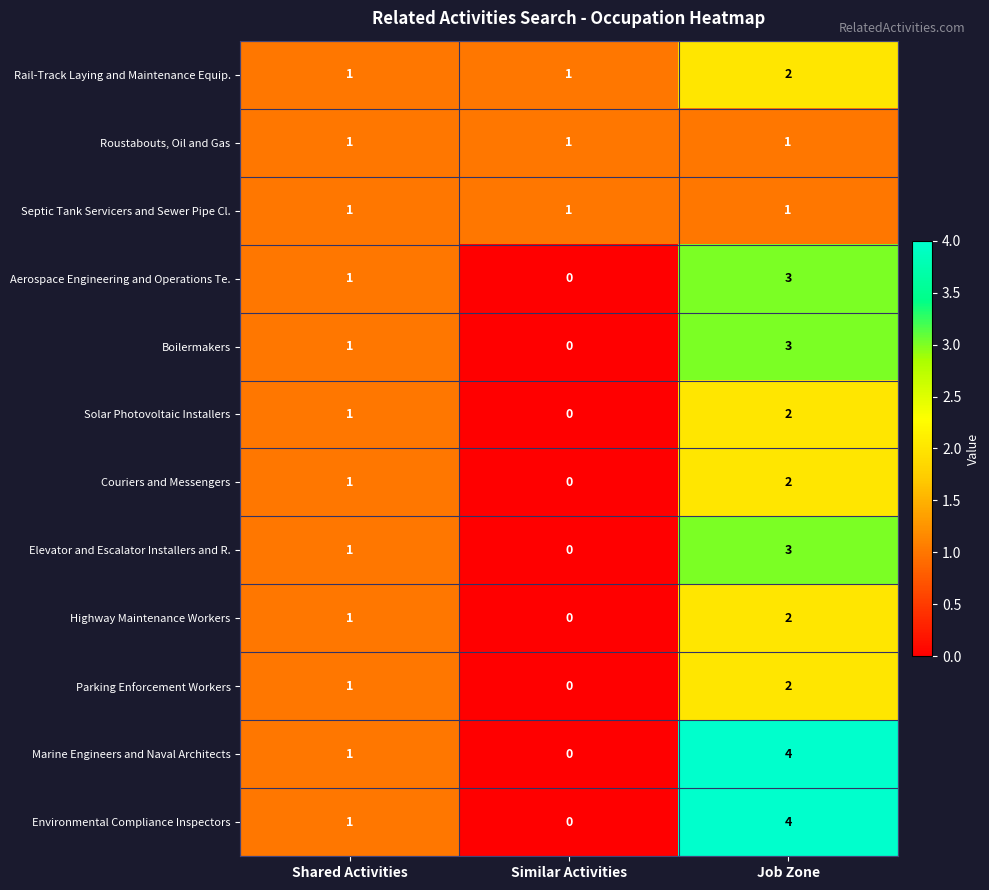

What is the greatest value displayed?

4